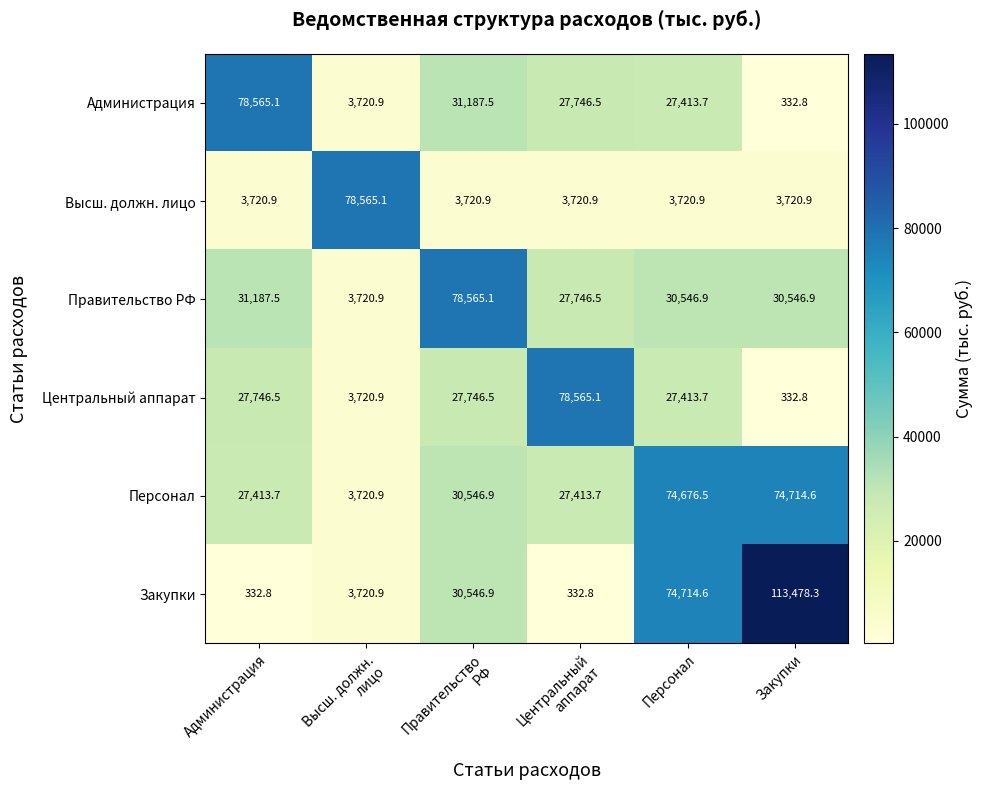

What is the difference between the second highest and second lowest values in the Центральный аппарат series?

24025.6